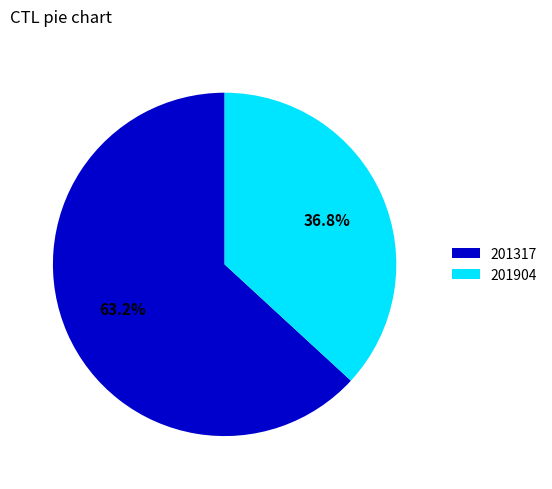

Which slice is the largest?

201317